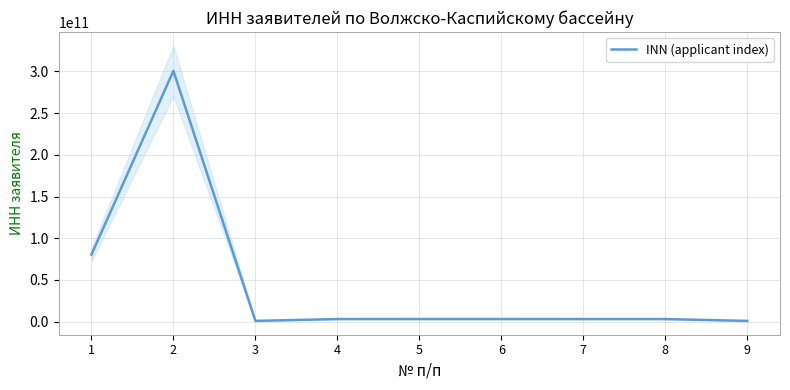

True or false: the data has more than 2 interior local peaks.

False